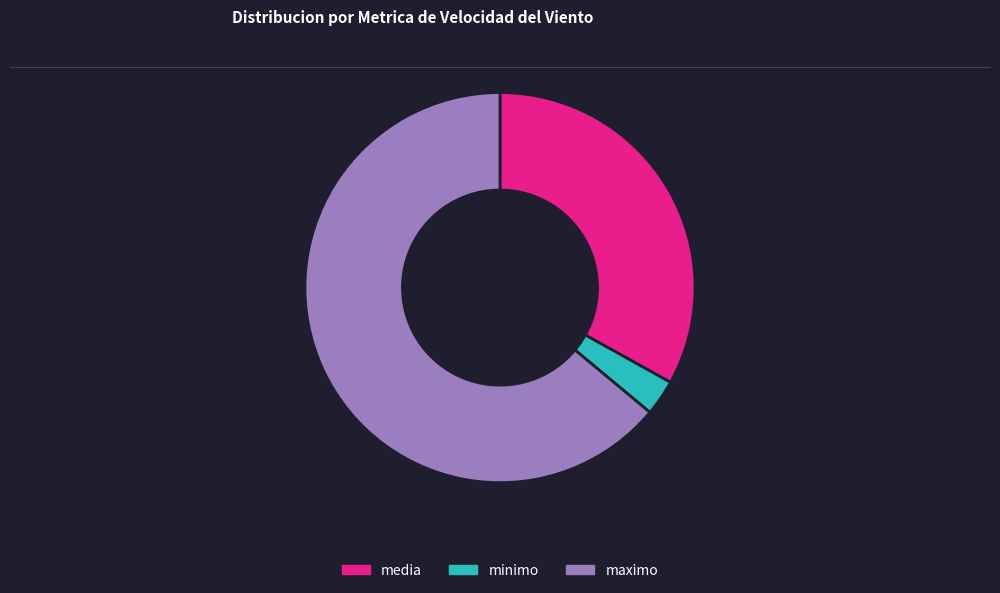

Approximately how many times larger is the value at media compared to minimo?

11.1